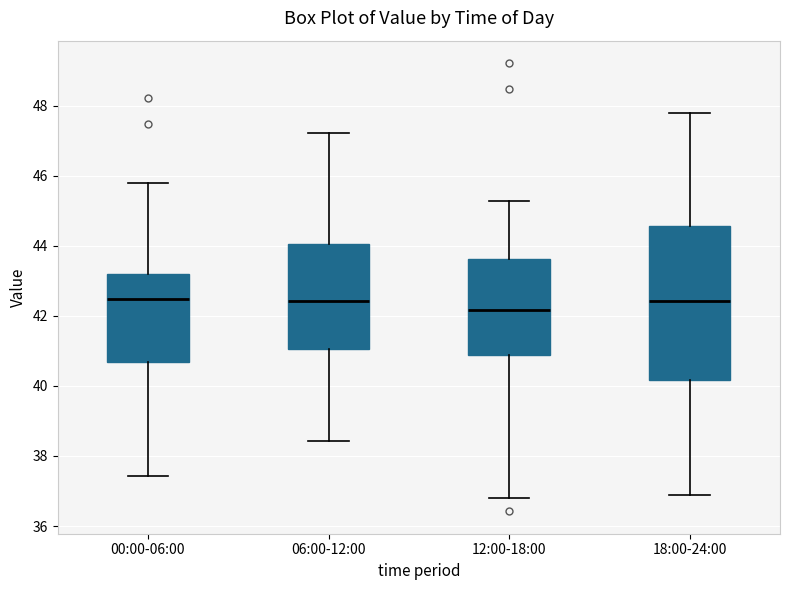

Which box has the lowest median line?

12:00-18:00